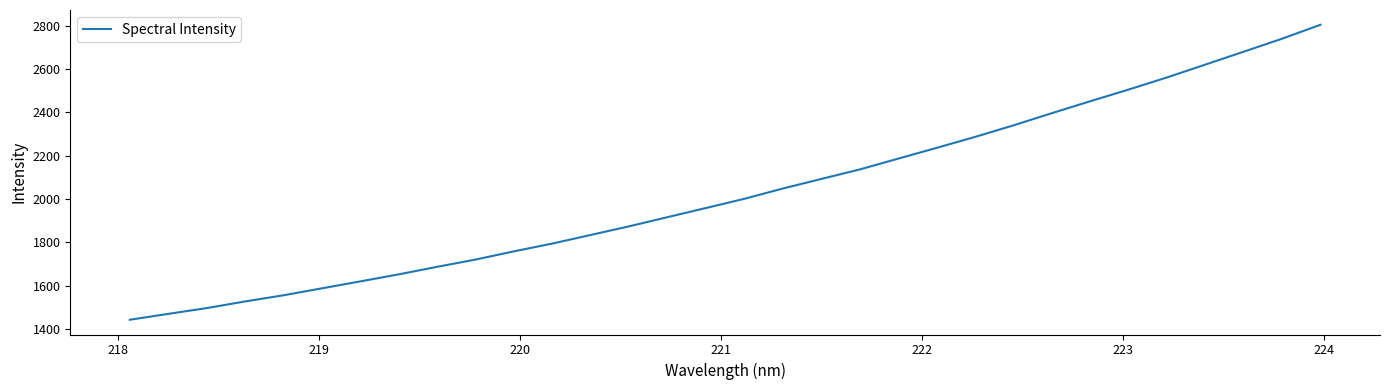

How many lines are shown in the chart?

1